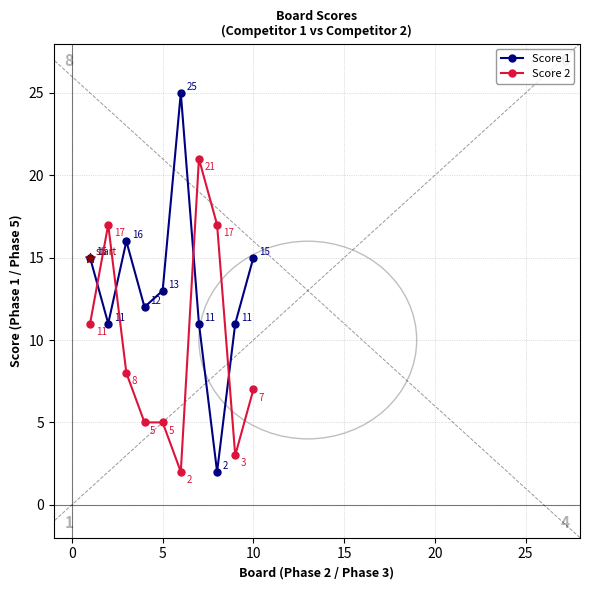

Which series has the widest spread of values?

Score 1